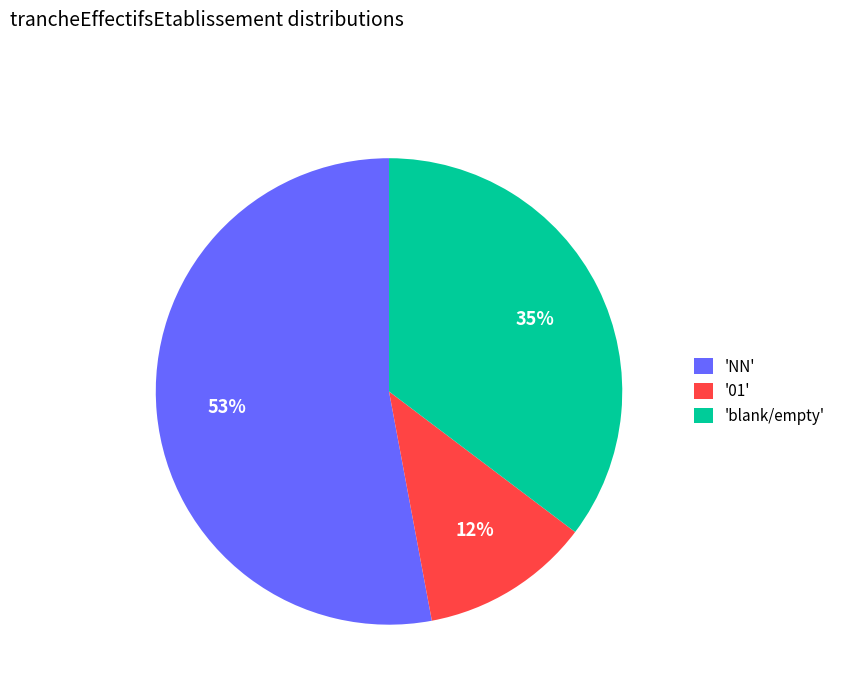

Is there any slice that represents more than half of the pie?

Yes